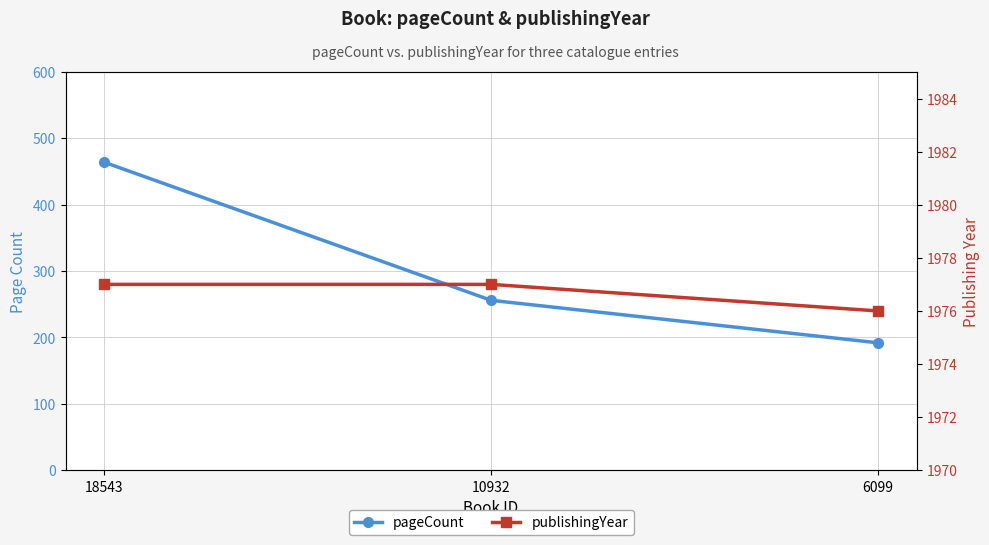

What is the spread (max minus min) of values at 6099?

1784